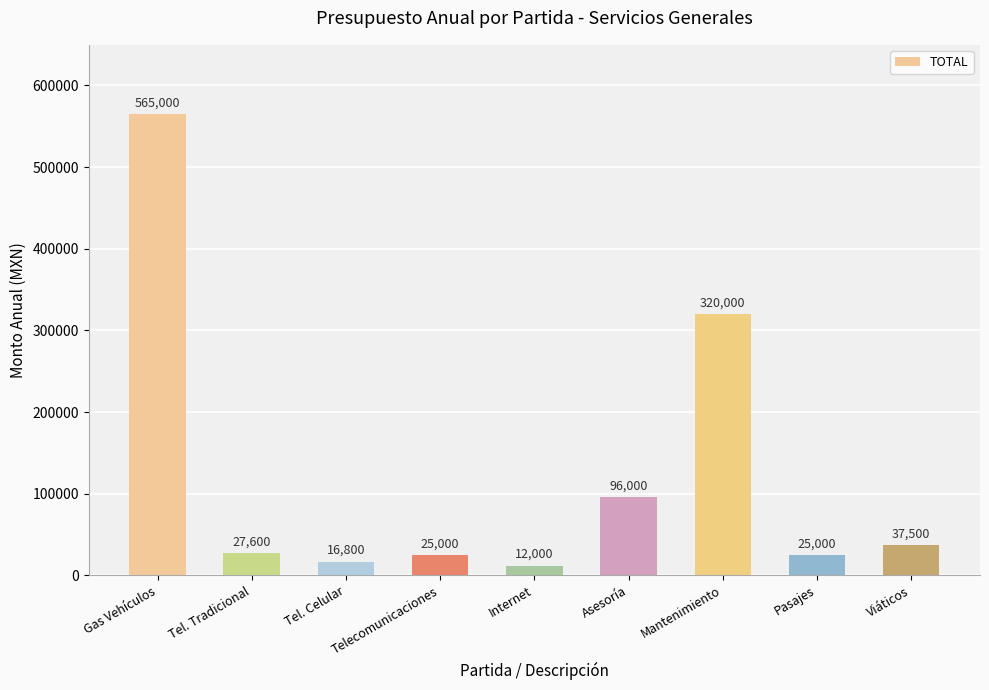

What is the value of the 2nd bar from the left?

27600